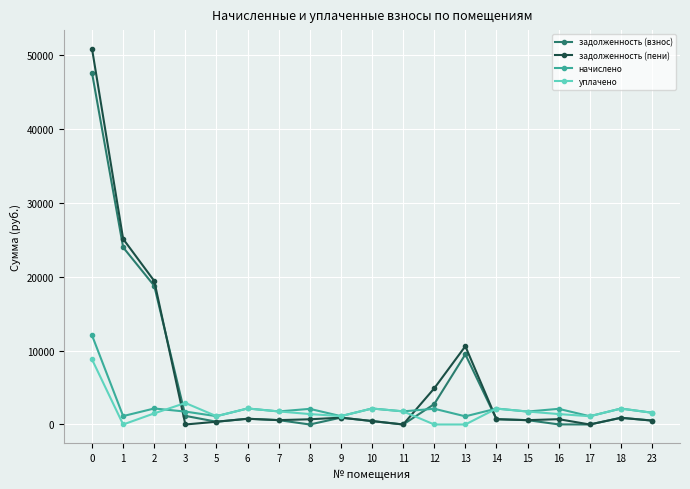

True or false: начислено and уплачено cross at least once.

True